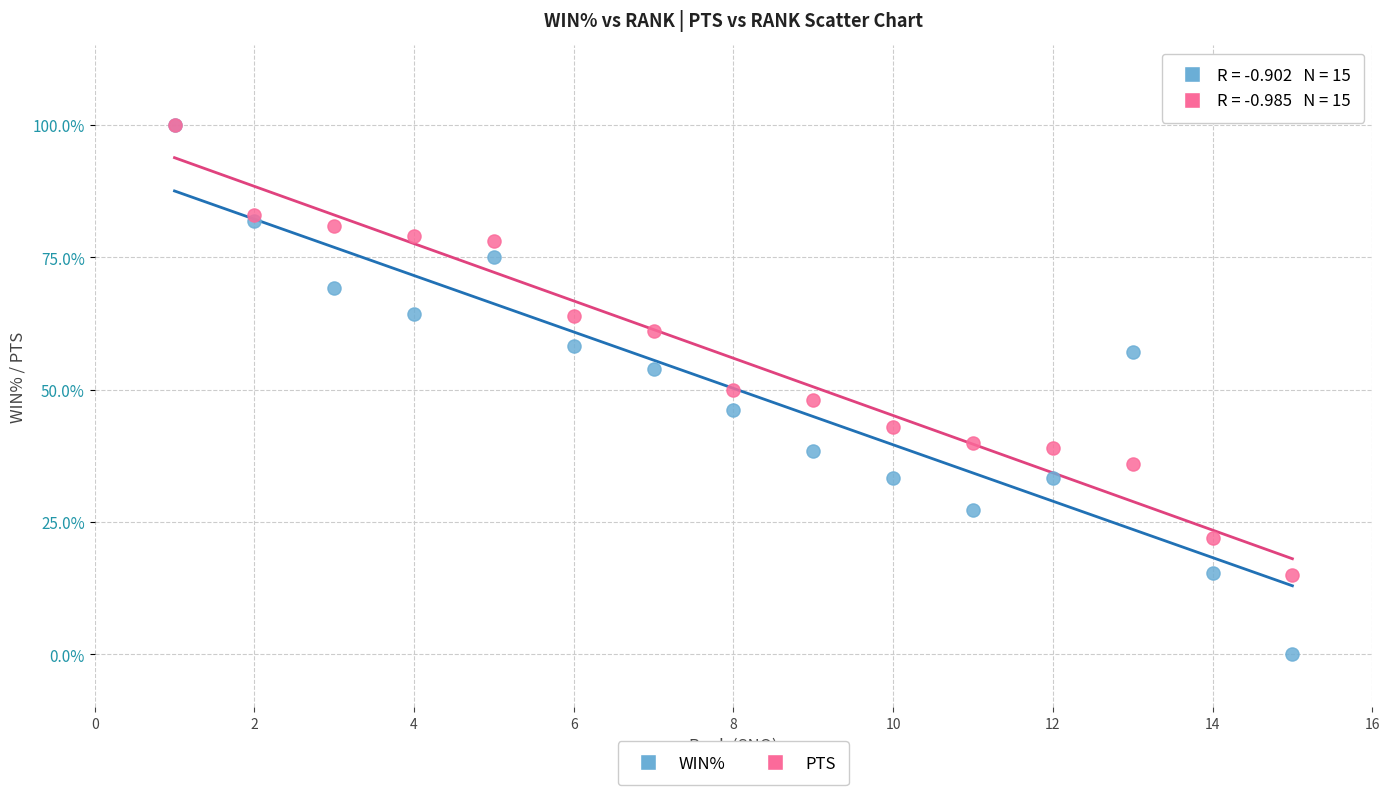

What are all the series names shown in the legend?

WIN%, PTS